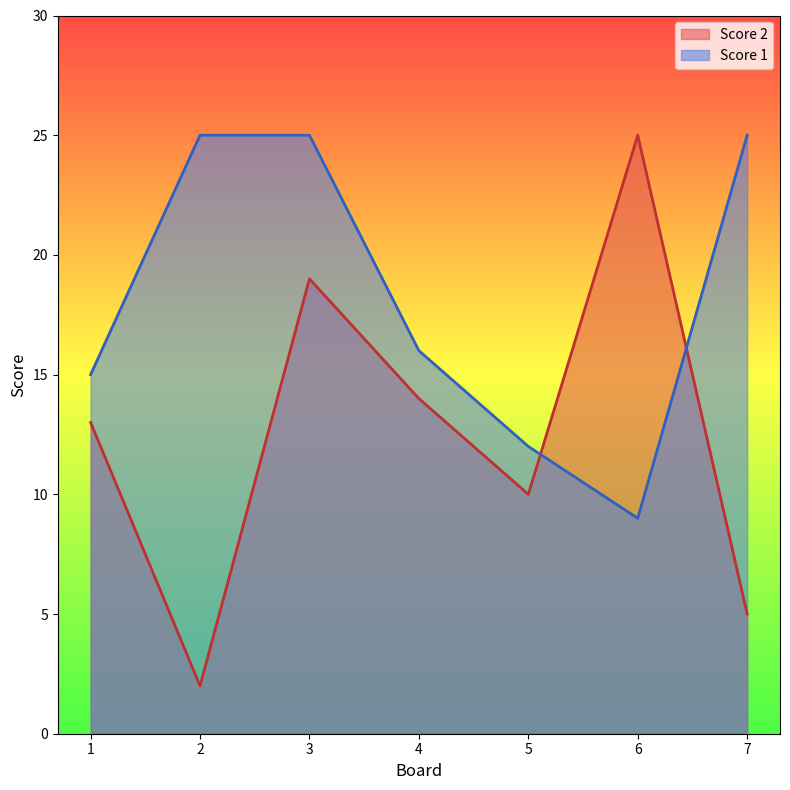

Reading left to right, extract all data points from this chart.

Score 2: 13	2	19	14	10	25	5
Score 1: 15	25	25	16	12	9	25